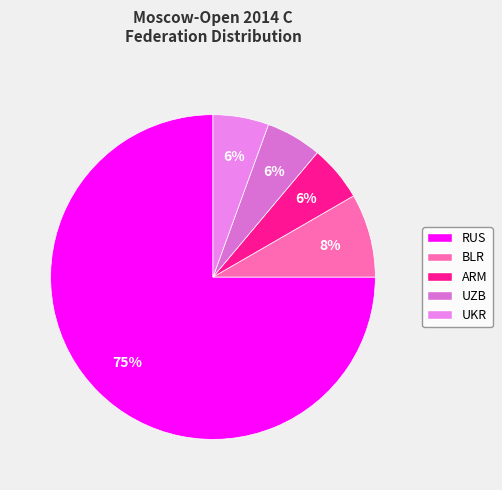

Is there a majority slice in this chart?

Yes